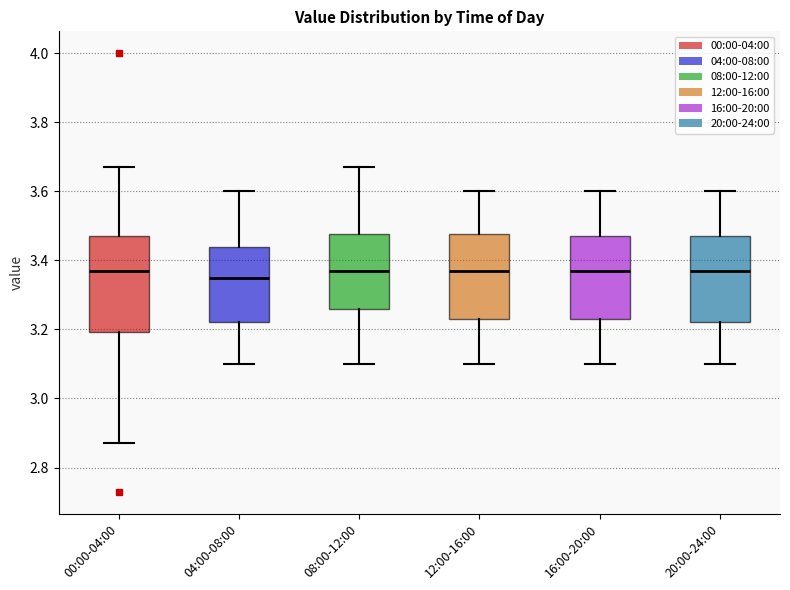

Reading left to right, transcribe this box plot: for each box, give where its median line is, the range the box spans, and where its two whiskers end, as read against the y-axis. The values are not printed on the chart, so give them approximately, as read against the axis.

00:00-04:00: median 3.38, box 3.20 to 3.48, whiskers 2.88 to 3.68
04:00-08:00: median 3.36, box 3.22 to 3.44, whiskers 3.10 to 3.60
08:00-12:00: median 3.38, box 3.26 to 3.48, whiskers 3.10 to 3.68
12:00-16:00: median 3.38, box 3.24 to 3.48, whiskers 3.10 to 3.60
16:00-20:00: median 3.38, box 3.24 to 3.48, whiskers 3.10 to 3.60
20:00-24:00: median 3.38, box 3.22 to 3.48, whiskers 3.10 to 3.60